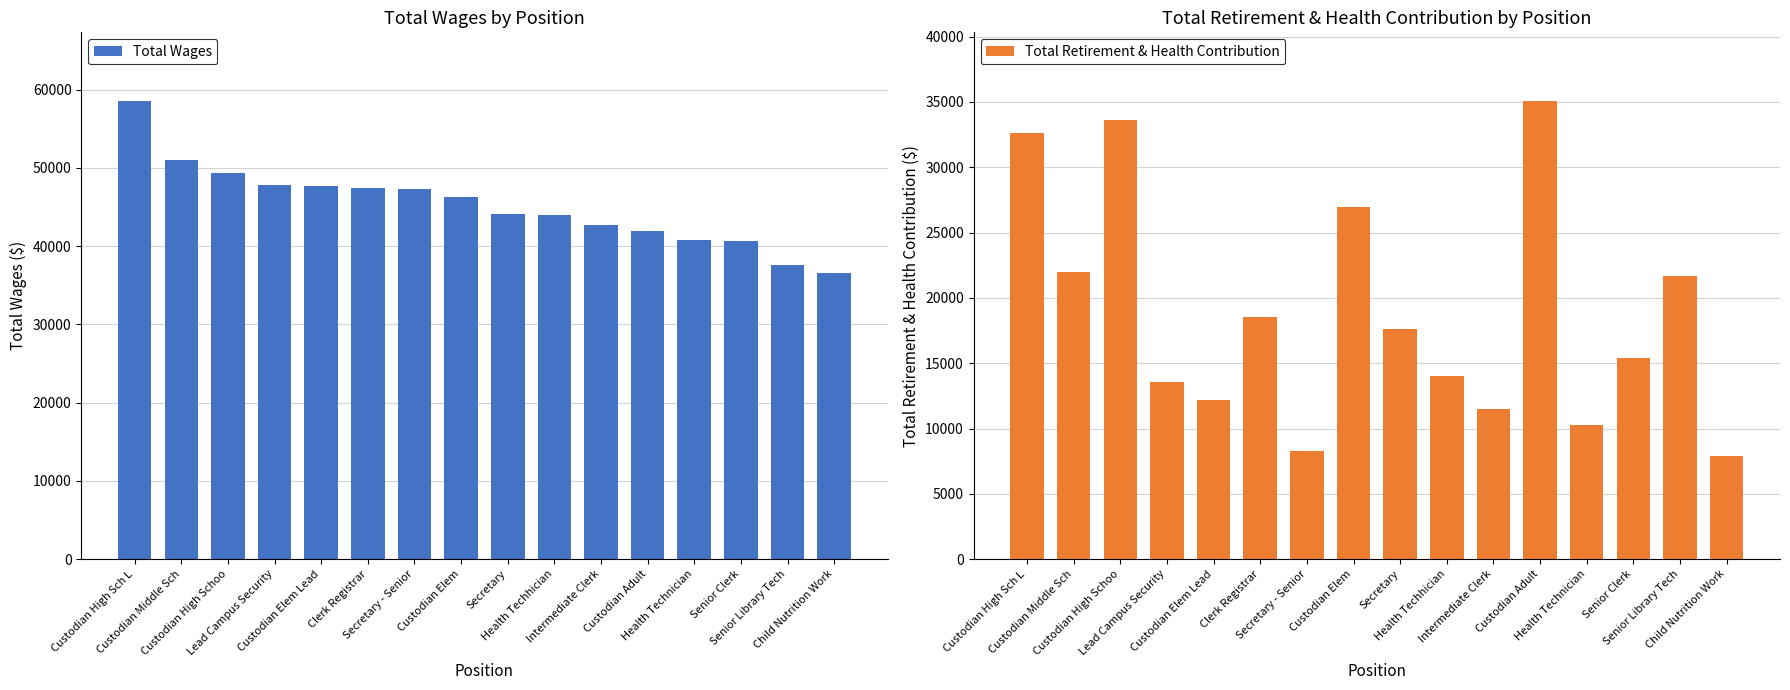

Does the chart contain any negative values?

No